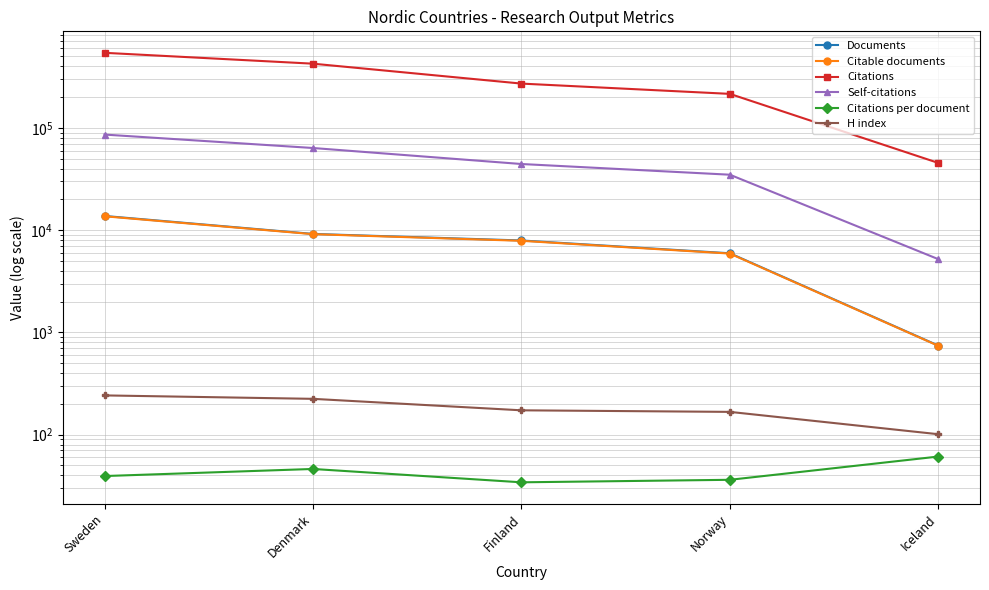

Reading left to right, what are all the values shown in this chart?

Documents: Sweden=13757.0	Denmark=9180.0	Finland=7921.0	Norway=5938.0	Iceland=743.0
Citable documents: Sweden=13658.0	Denmark=9129.0	Finland=7861.0	Norway=5897.0	Iceland=739.0
Citations: Sweden=541698.0	Denmark=424036.0	Finland=270885.0	Norway=214894.0	Iceland=45390.0
Self-citations: Sweden=85965.0	Denmark=63522.0	Finland=44303.0	Norway=34820.0	Iceland=5201.0
Citations per document: Sweden=39.4	Denmark=46.2	Finland=34.2	Norway=36.2	Iceland=61.1
H index: Sweden=242.0	Denmark=224.0	Finland=173.0	Norway=167.0	Iceland=101.0